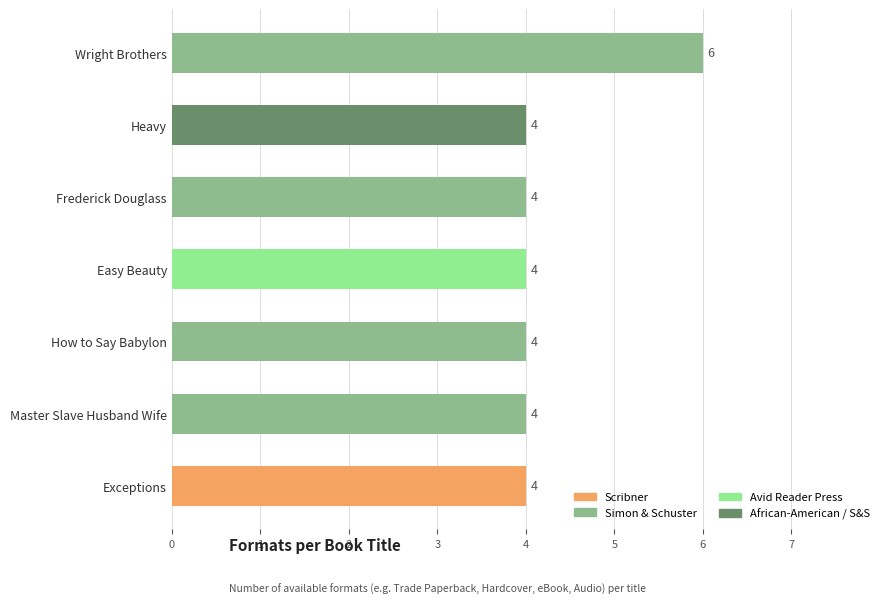

How many values exceed 4?

1